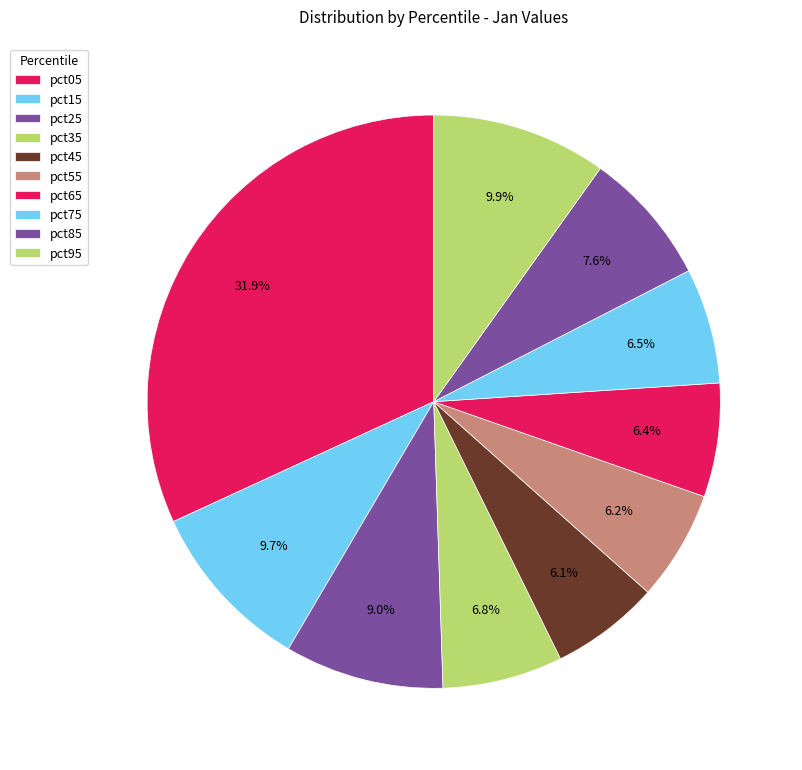

To the nearest percent, what portion does pct65 represent?

6%